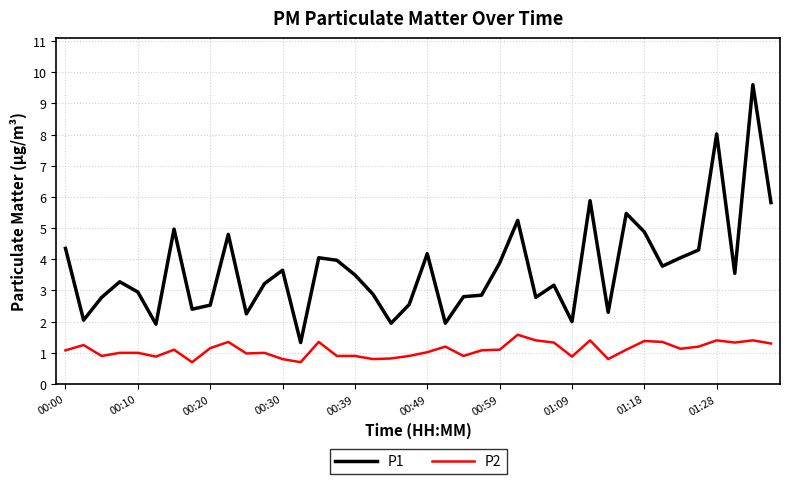

True or false: P1 and P2 intersect in this chart.

False